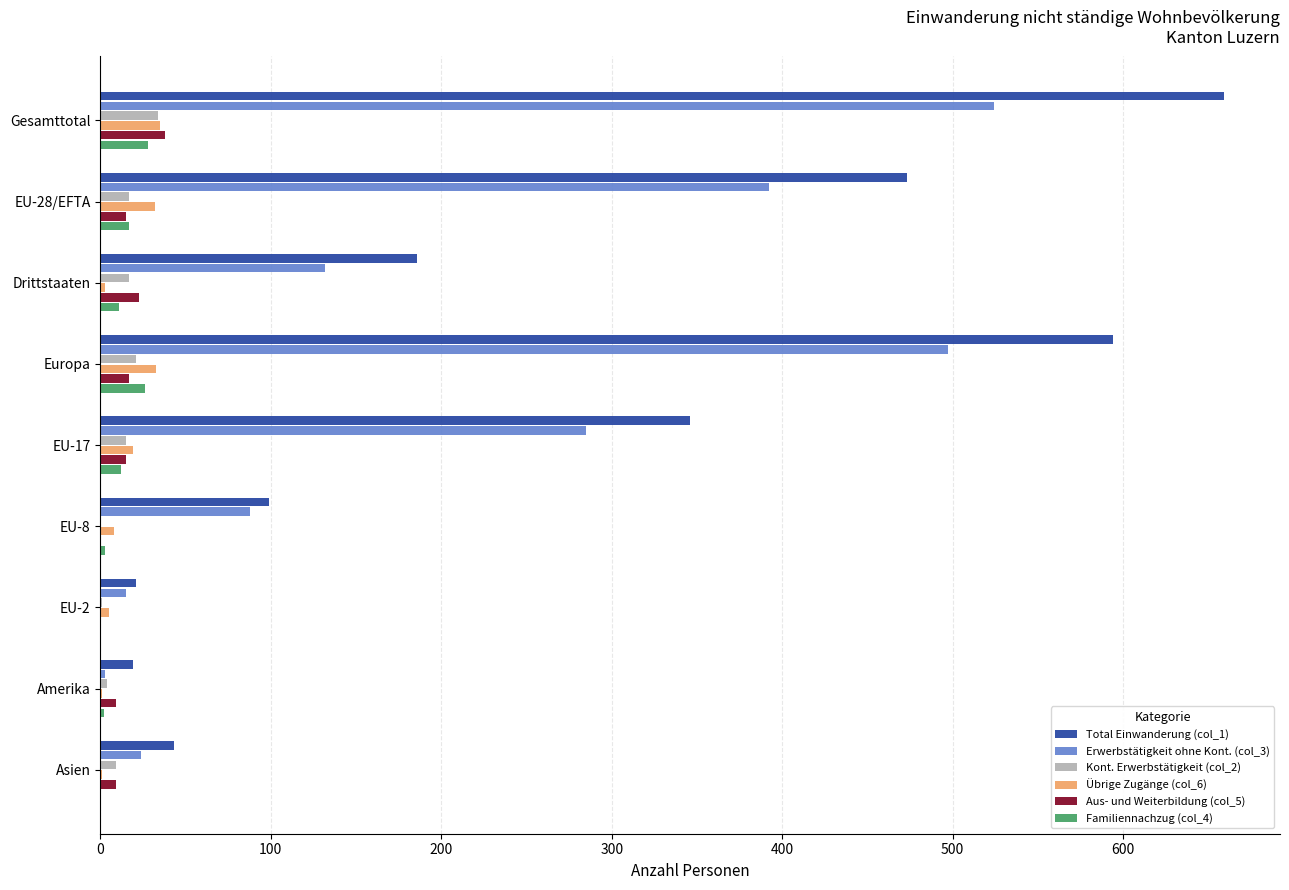

What is the average value of the Aus- und Weiterbildung (col_5) series?

14